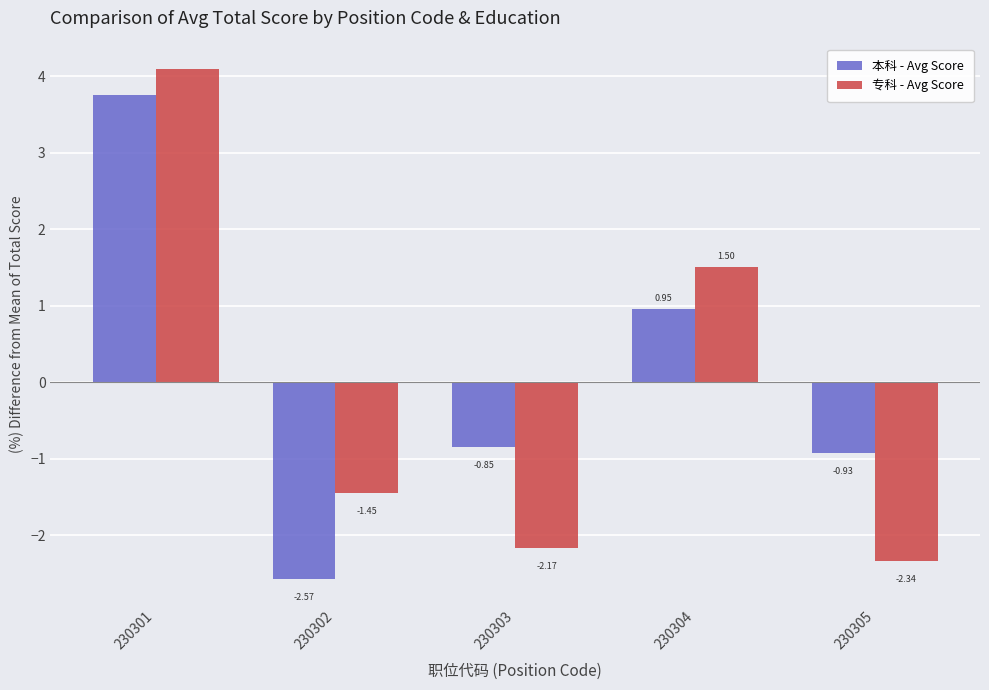

Are the bars grouped side by side (vs. stacked)?

Yes